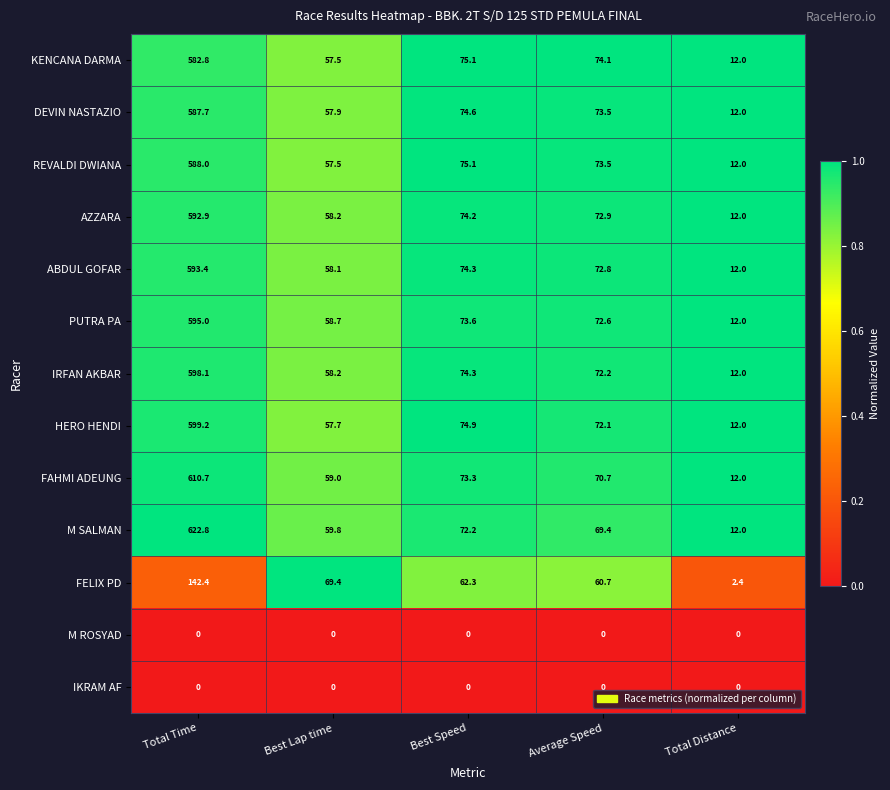

Which series has the largest total across all categories?

M SALMAN